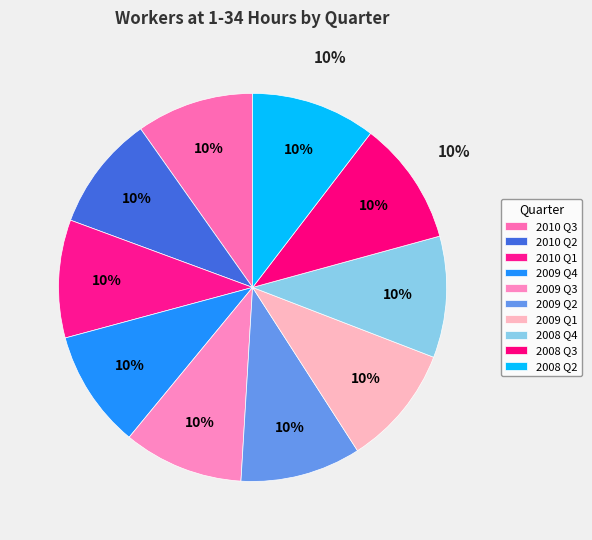

What percentage is the 2009 Q3 slice, to the nearest percent?

10%